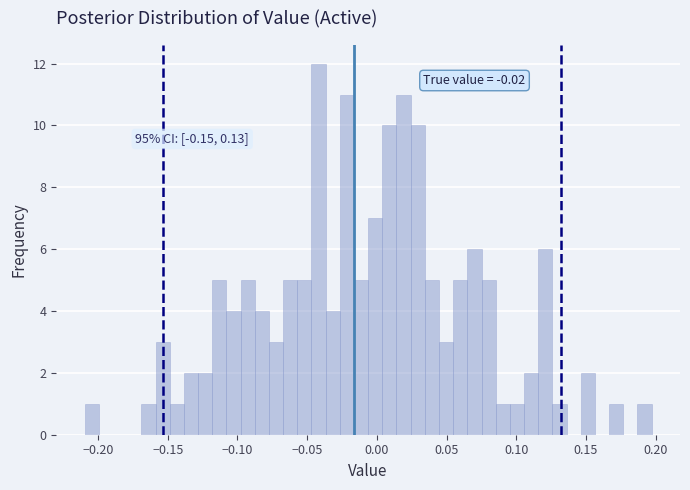

Around what value on the x-axis is the tallest bar? Give the approximate position of its centre, as read against the axis.

-0.040